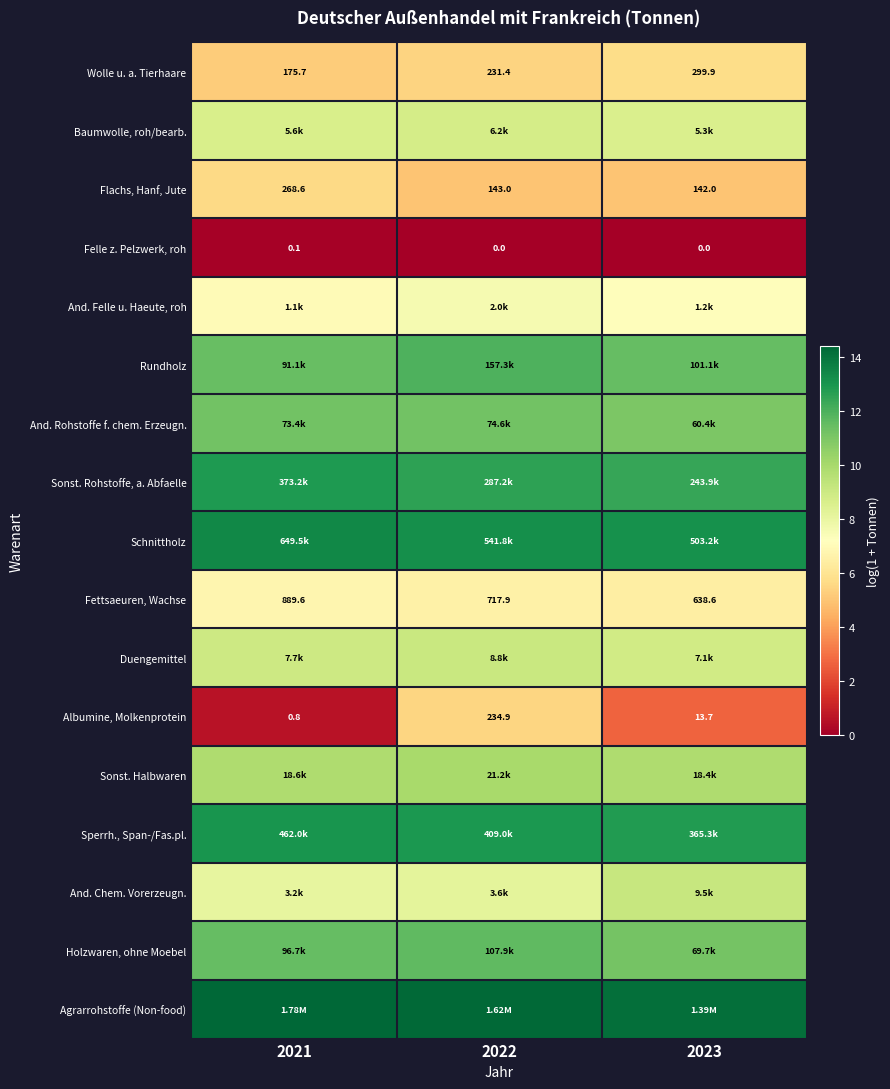

How many values in the Wolle u. a. Tierhaare series exceed 231?

2